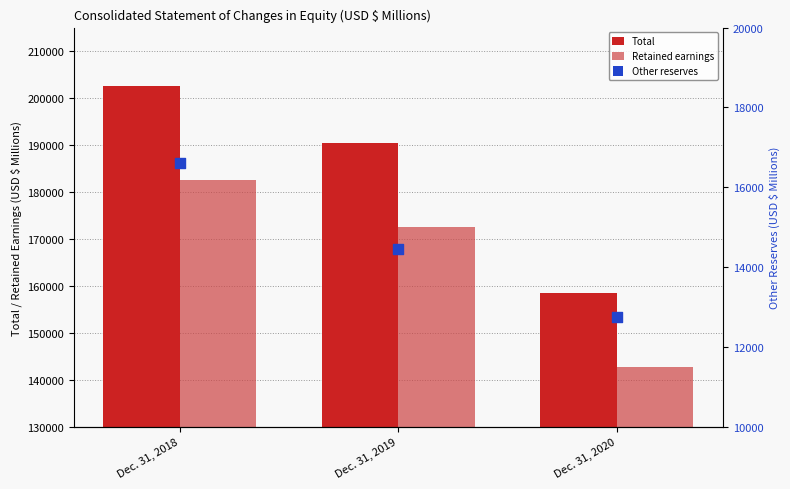

At how many categories does at least one series exceed 90272?

3